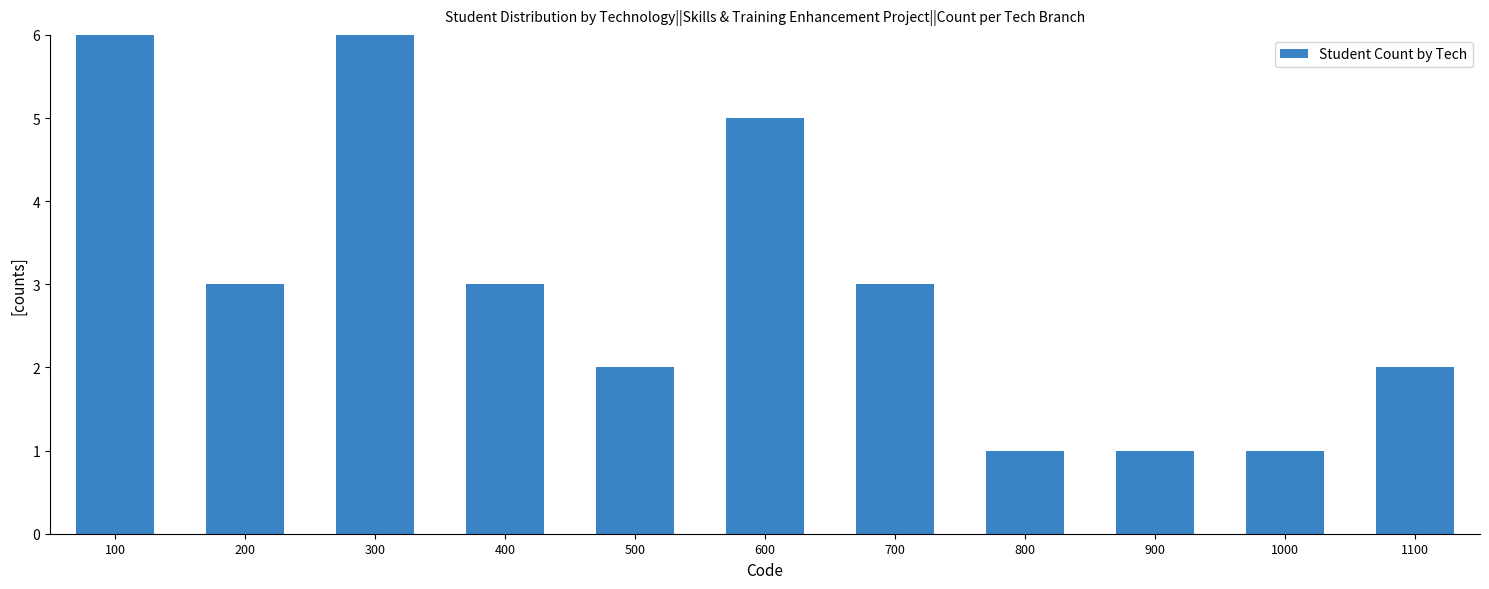

How many values are between 1 and 5?

9